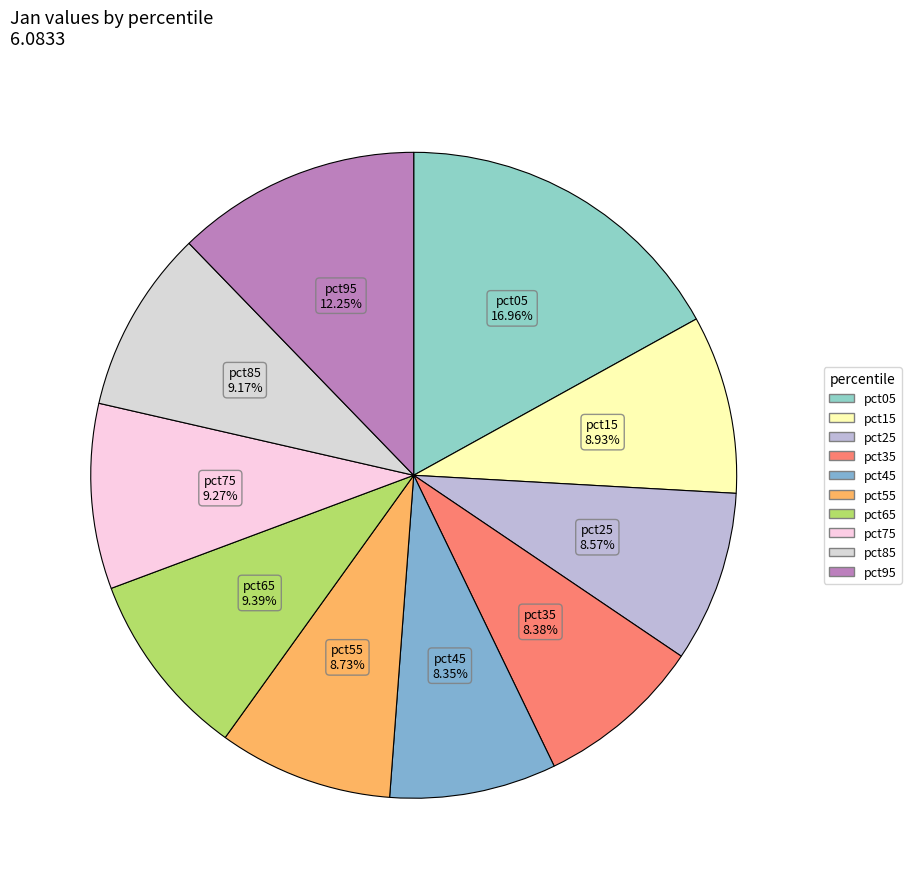

What portion of the pie excludes pct65?

90.6%